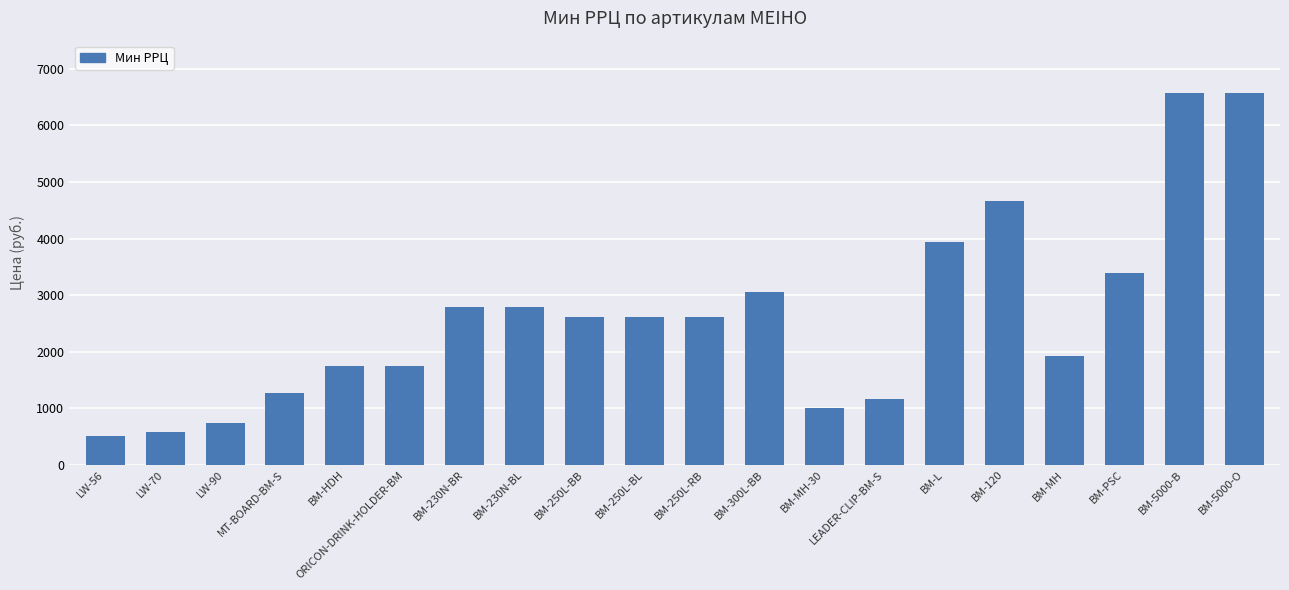

What is the difference between the maximum and second lowest values?

5992